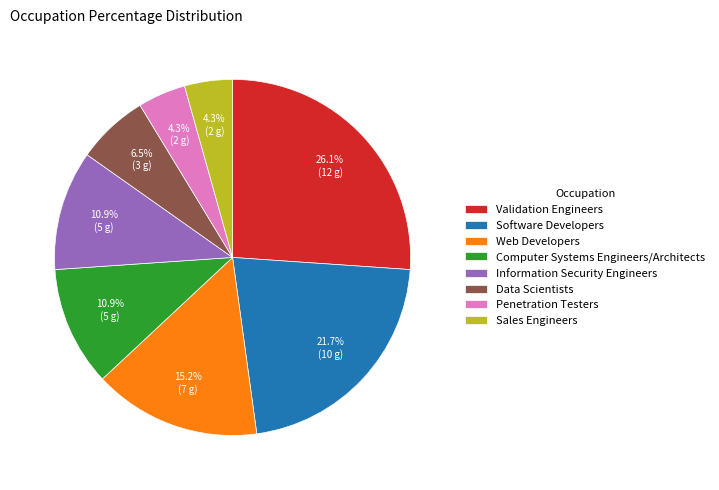

True or false: Web Developers accounts for 8% of the total.

False